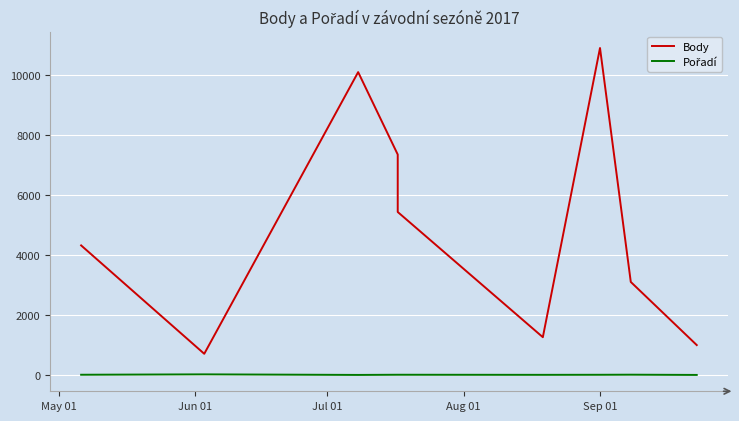

Which series has the widest spread of values?

Body